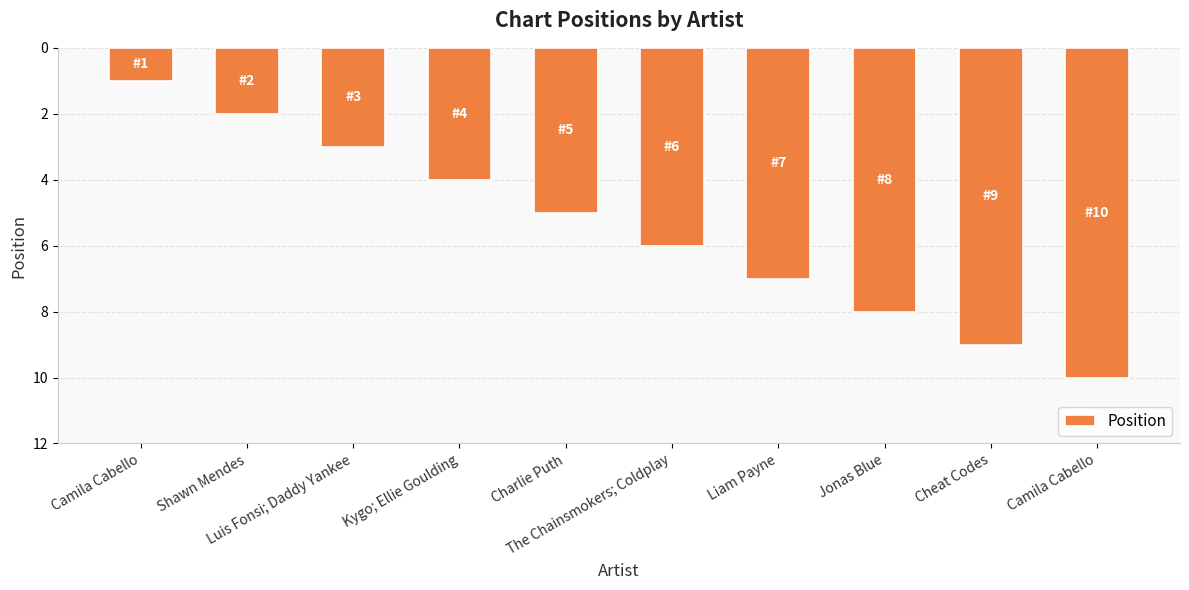

What is the ratio of the value at Kygo; Ellie Goulding to the value at Liam Payne?

0.6